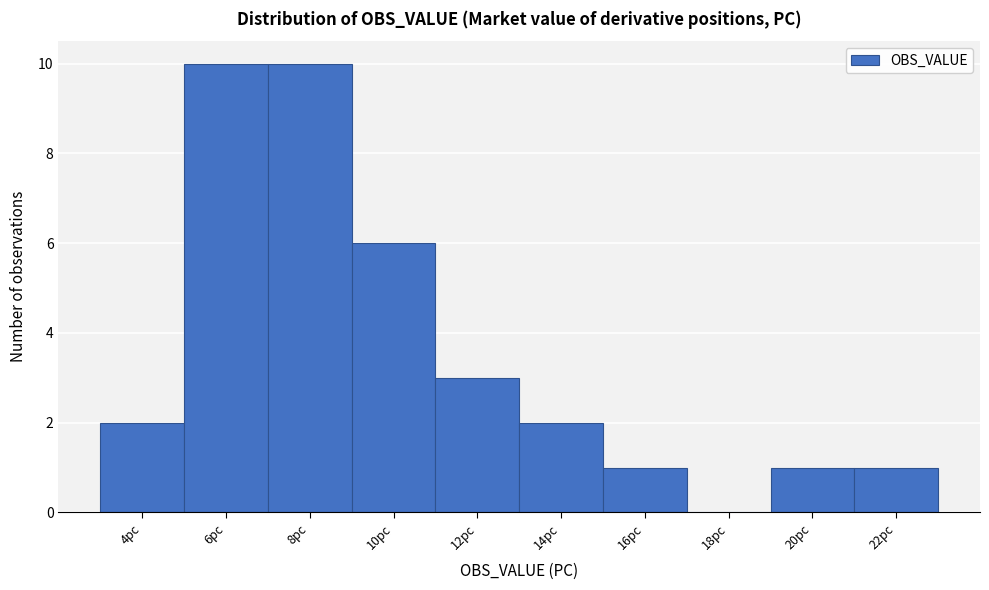

Reading right to left, list all the values displayed in this chart.

22pc=1	20pc=1	18pc=0	16pc=1	14pc=2	12pc=3	10pc=6	8pc=10	6pc=10	4pc=2